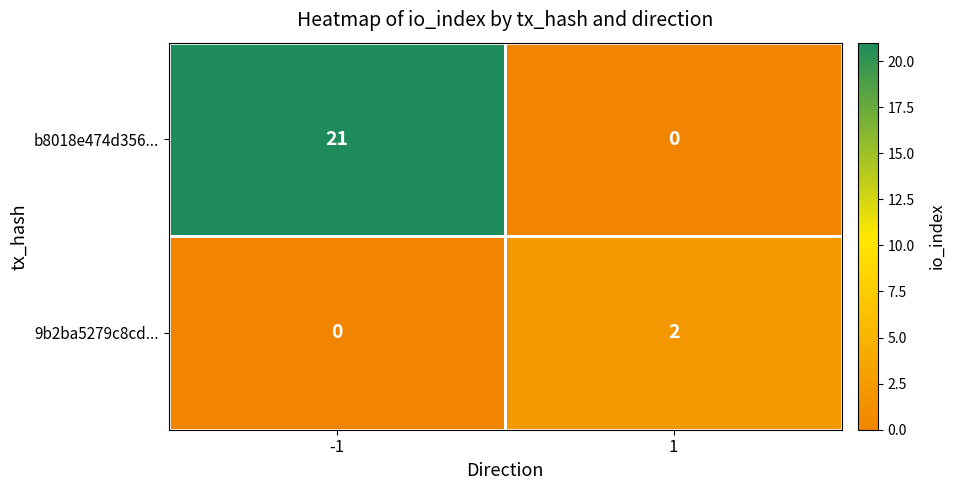

At how many categories does at least one series exceed 7?

1